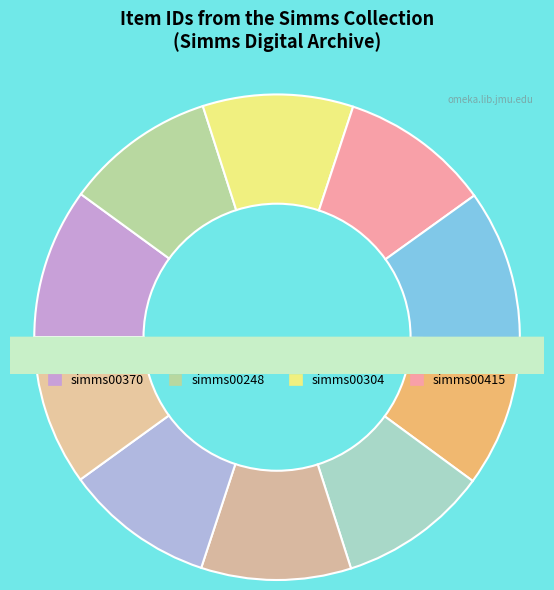

To the nearest percent, what is the combined percentage of simms00248 and simms00415?

20%